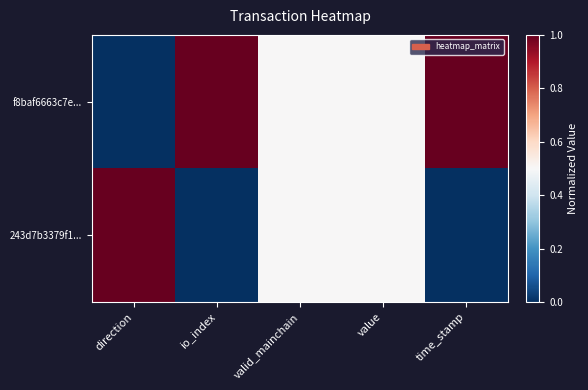

Rank the series at io_index from lowest to highest value.

243d7b3379f1..., f8baf6663c7e...